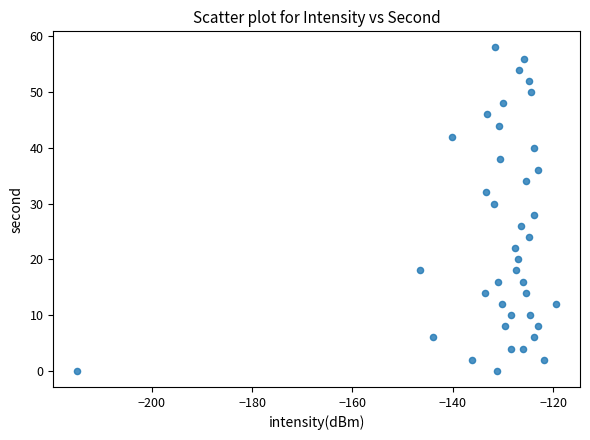

What is the range of Y values (max minus min)?

58